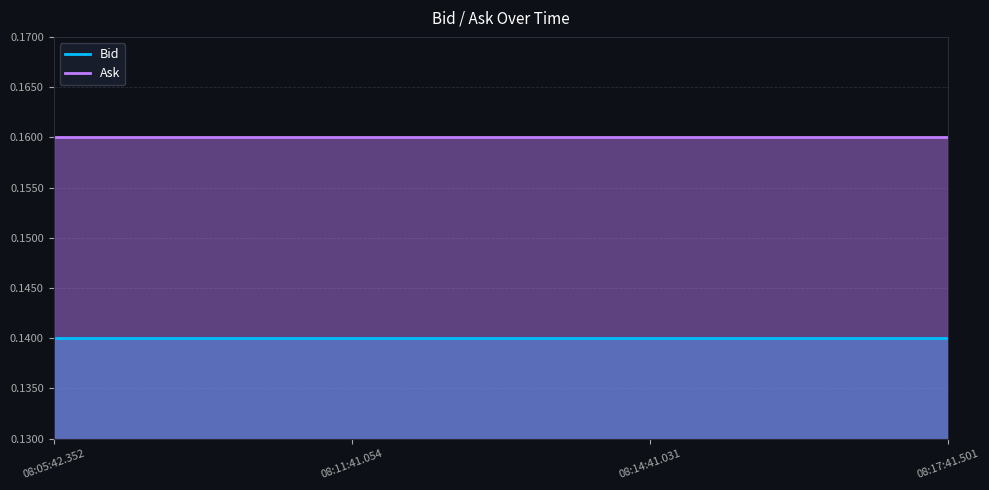

What is the label of the 3rd point from the left?

08:14:41.031